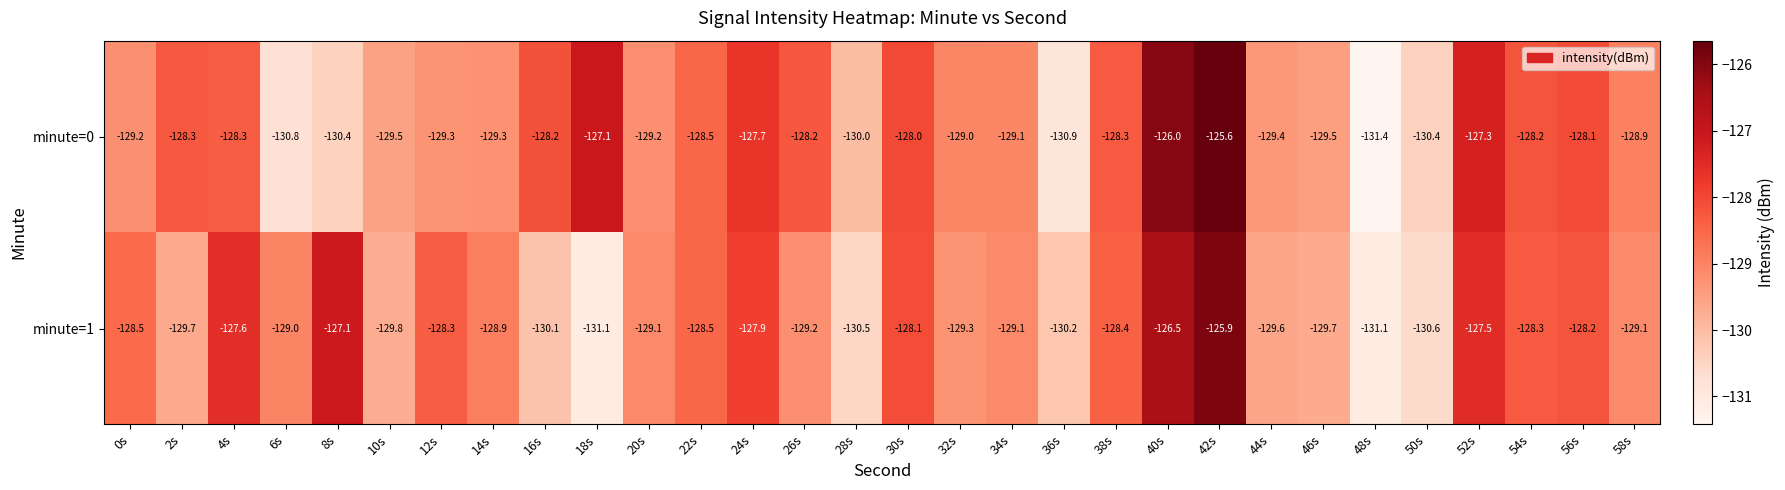

Which series changed the most between 12s and 44s?

minute=1